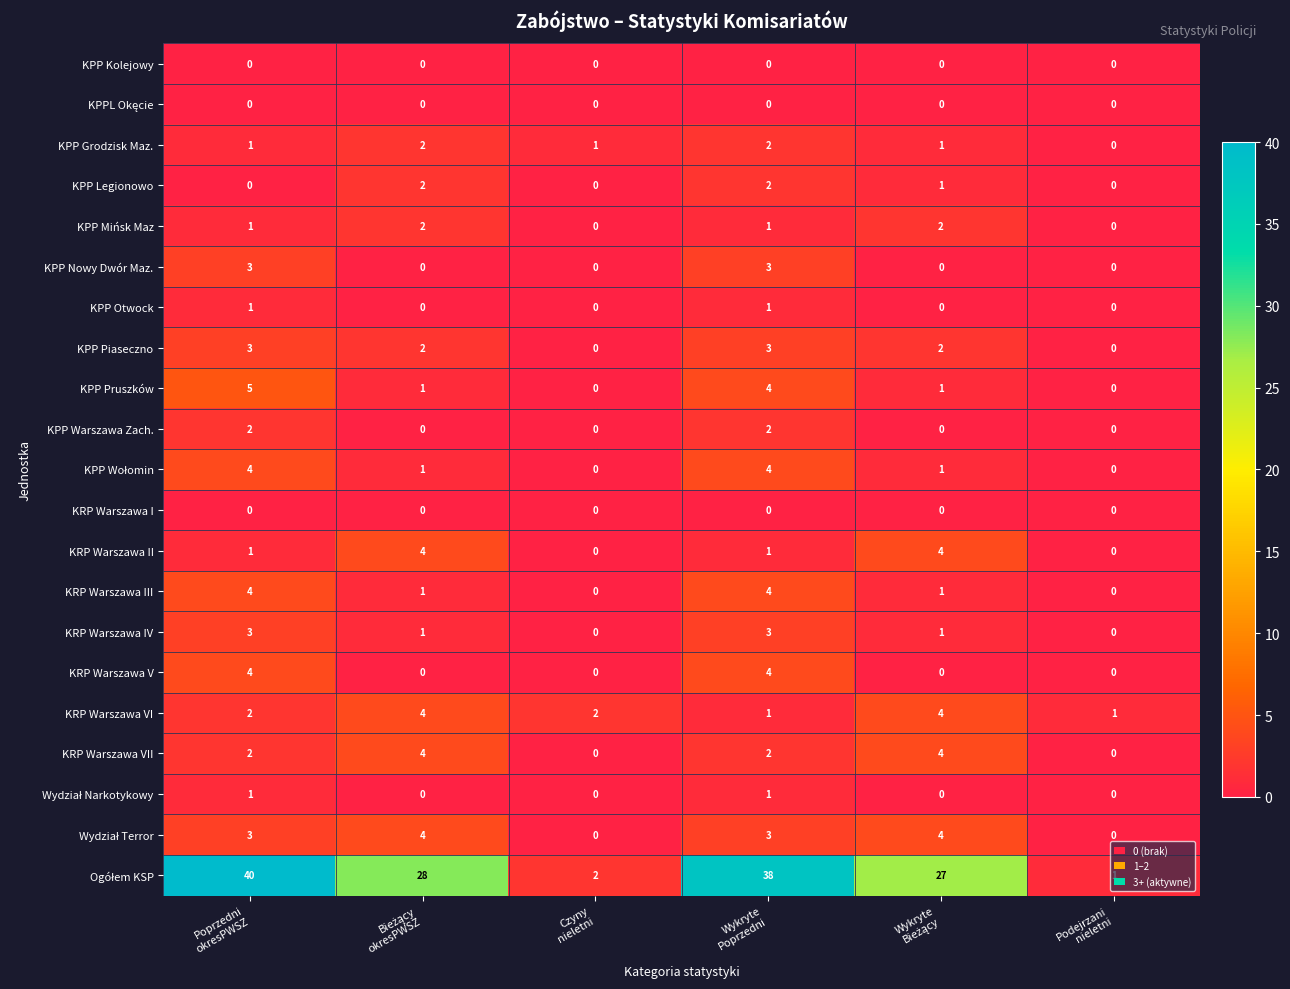

At which category is the sum across all series the highest?

Poprzedni
okresPWSZ